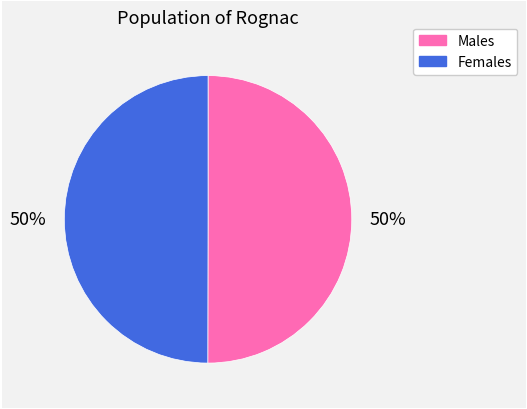

To the nearest percent, what is the average slice percentage?

50%